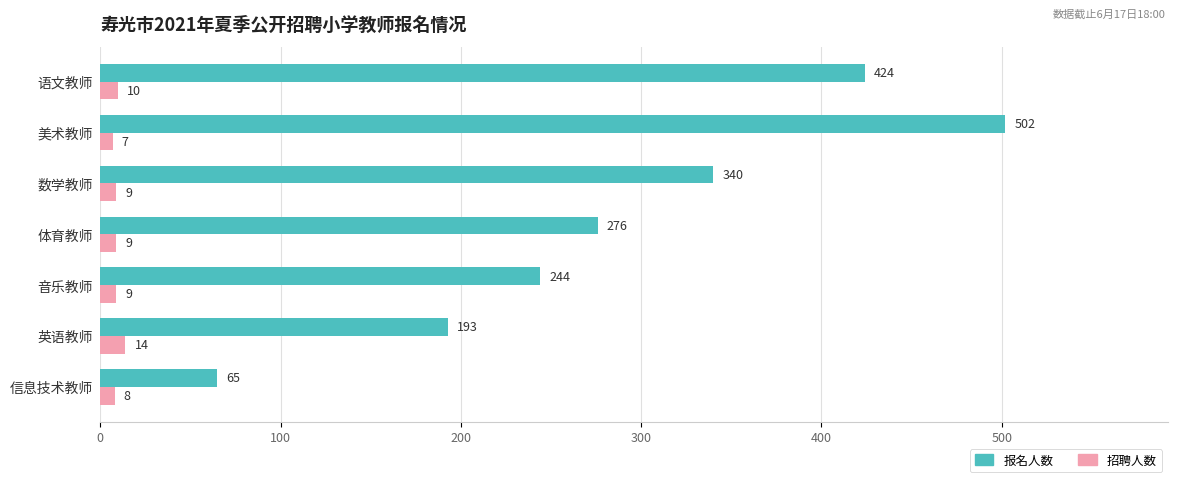

Which series has the widest spread of values?

报名人数